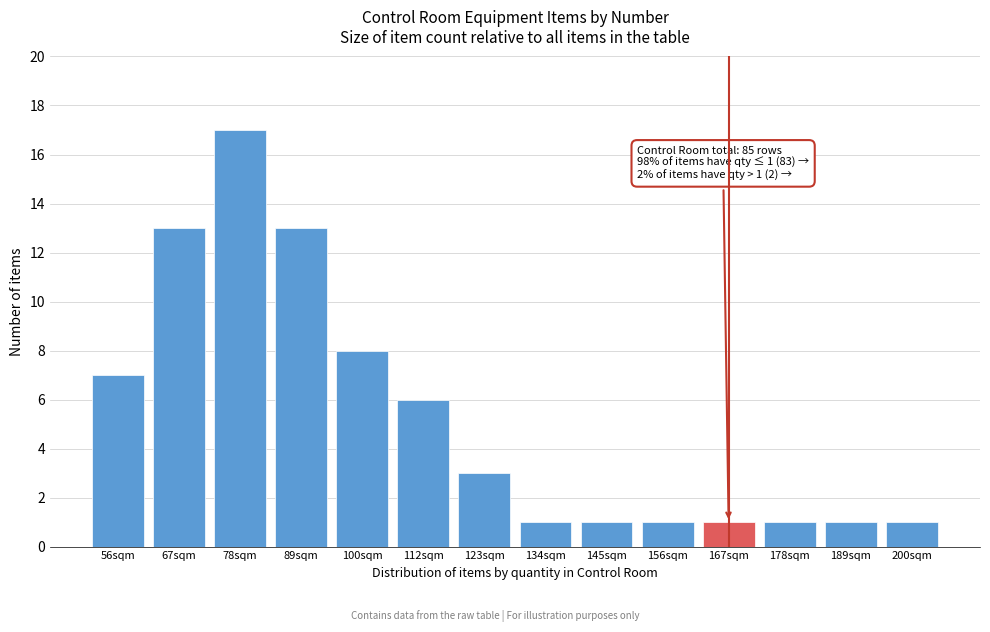

Reading right to left, extract all data points from this chart.

1	1	1	1	1	1	1	3	6	8	13	17	13	7